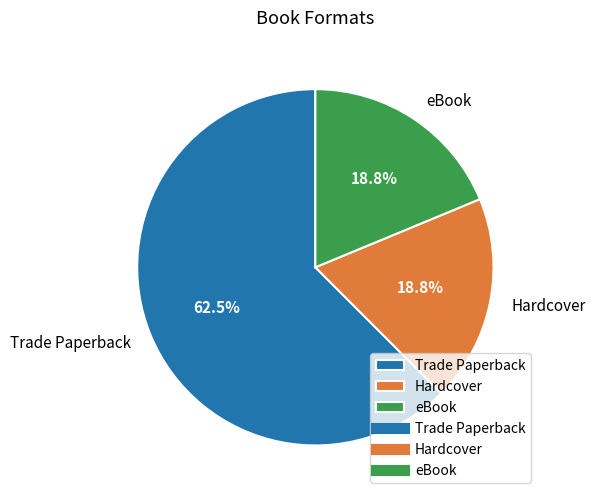

What is the ratio of the value at eBook to the value at Hardcover?

1.0